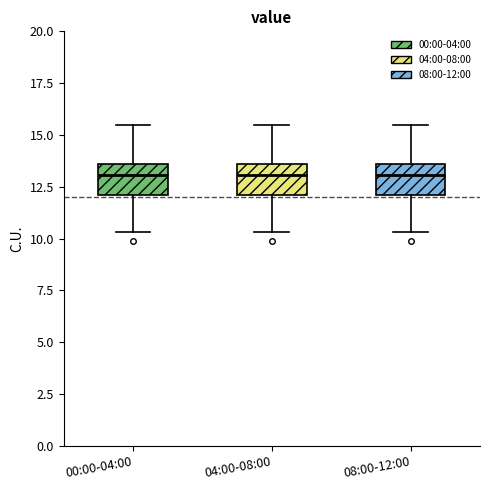

Reading left to right, read every box against the y-axis: the position of its median line, the range the box covers, and the ends of its whiskers. The values are not printed on the chart, so give them approximately, as read against the axis.

00:00-04:00: median 13.0, box 12.0 to 13.5, whiskers 10.5 to 15.5
04:00-08:00: median 13.0, box 12.0 to 13.5, whiskers 10.5 to 15.5
08:00-12:00: median 13.0, box 12.0 to 13.5, whiskers 10.5 to 15.5